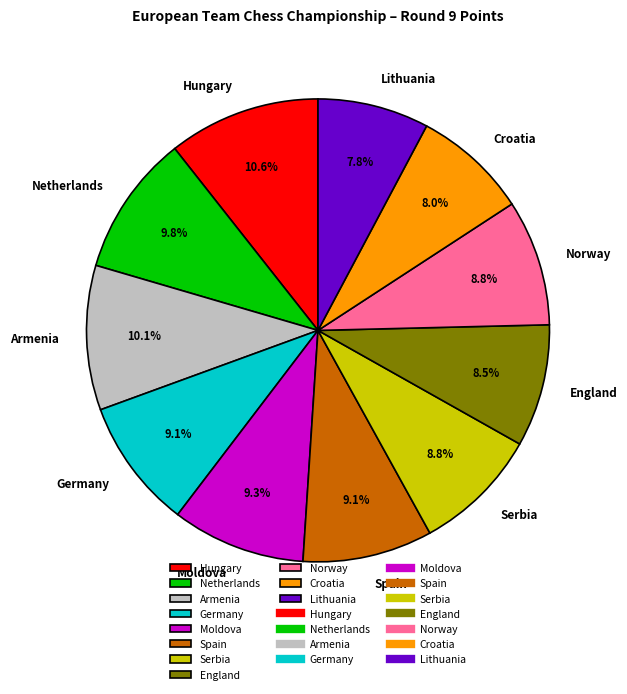

To the nearest percent, what portion does Serbia represent?

9%